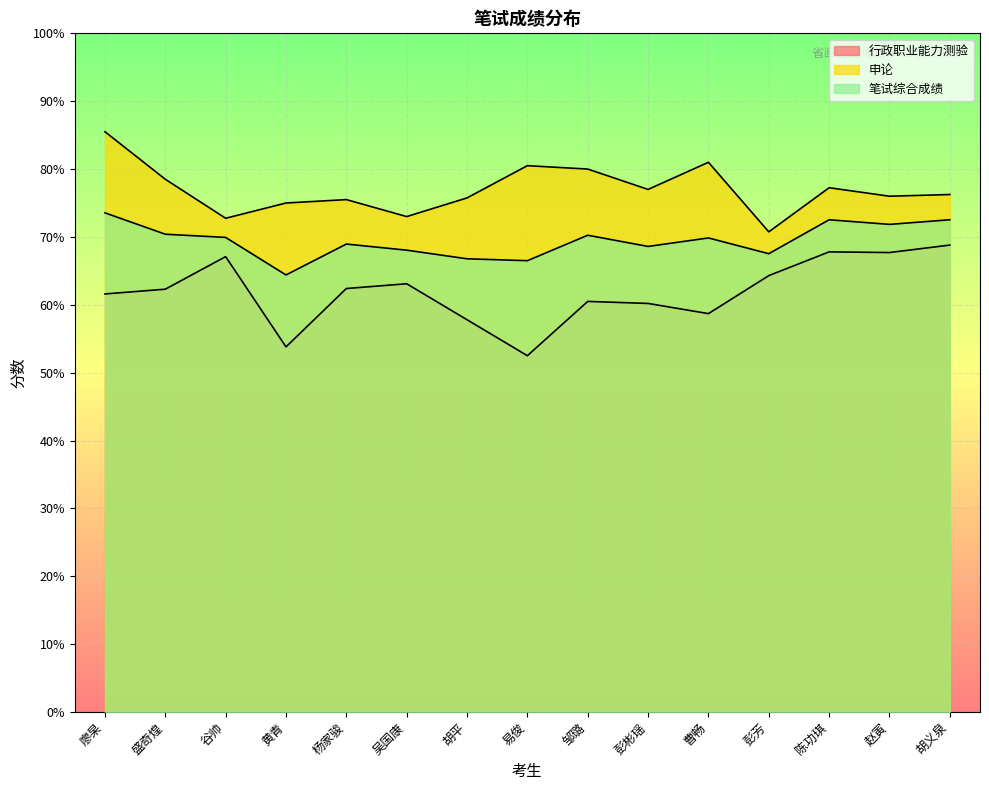

What position from the left is 杨家骏?

5